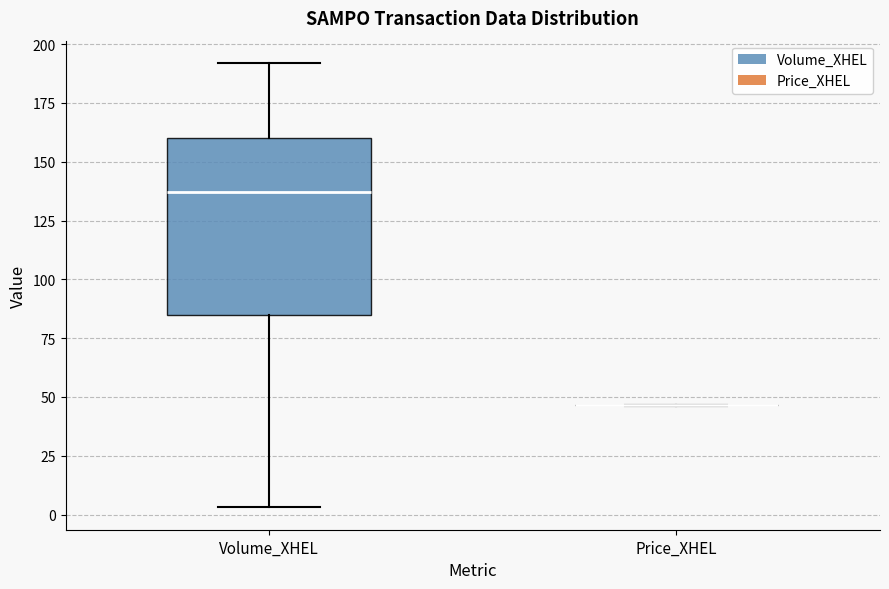

Which box is the tallest, from its lower edge to its upper edge?

Volume_XHEL